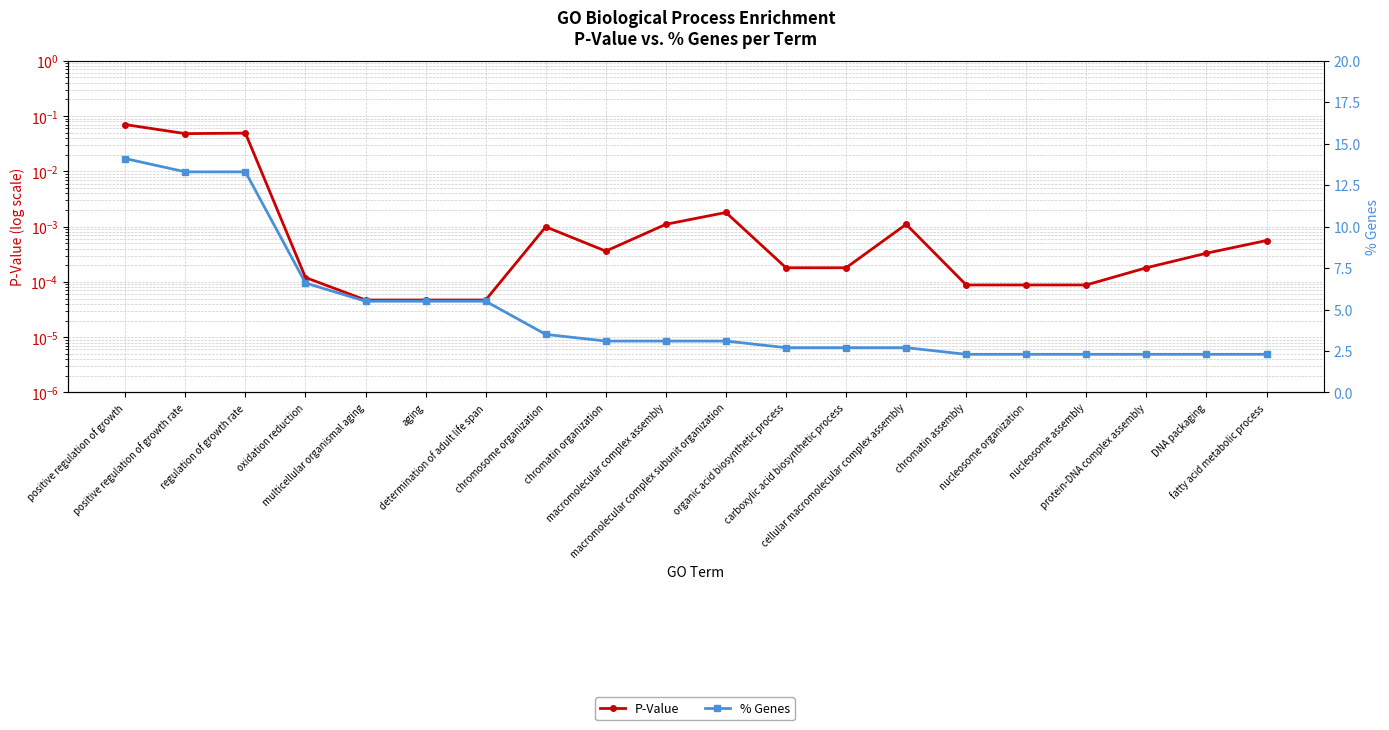

What are all the series names shown in the legend?

P-Value, % Genes